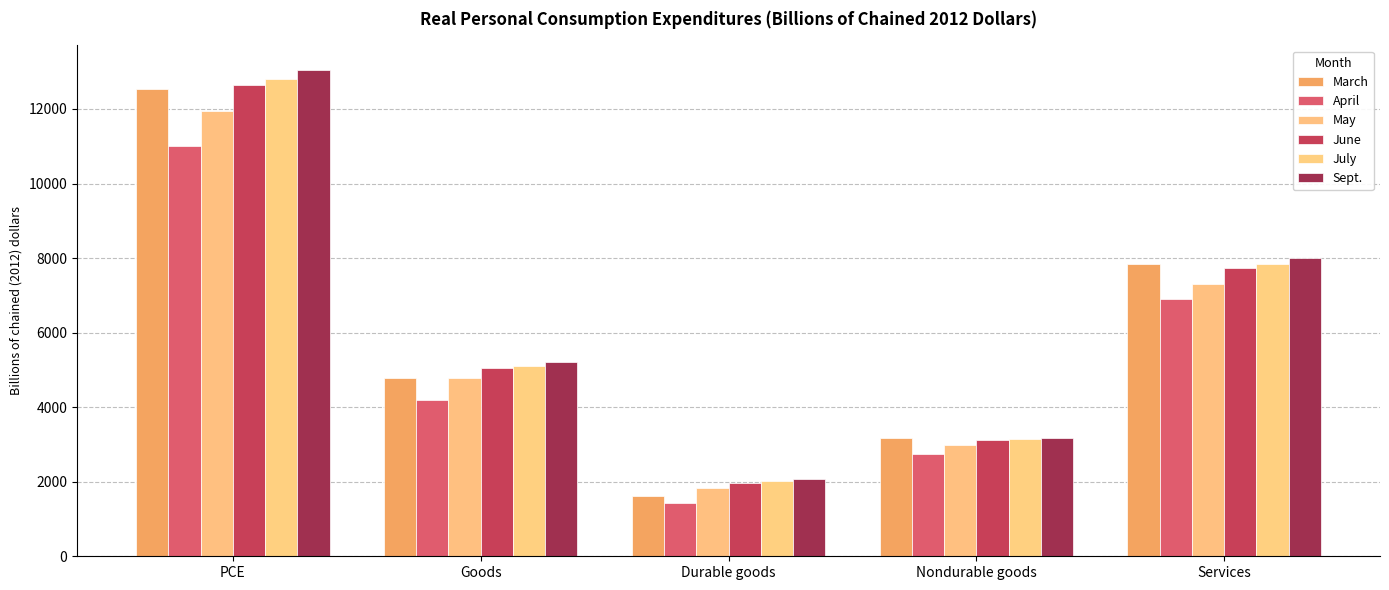

What is the label of the 4th bar from the right?

Goods